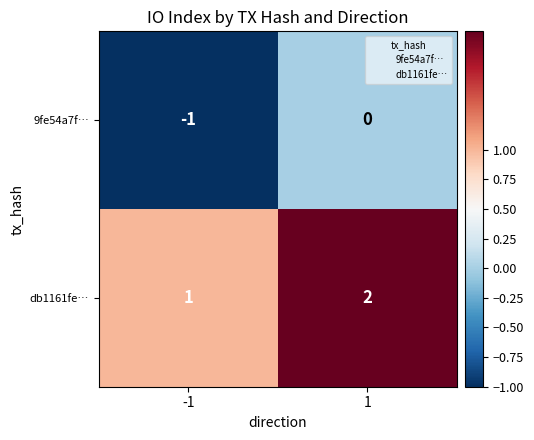

What is the sum of all db1161fe… values?

3